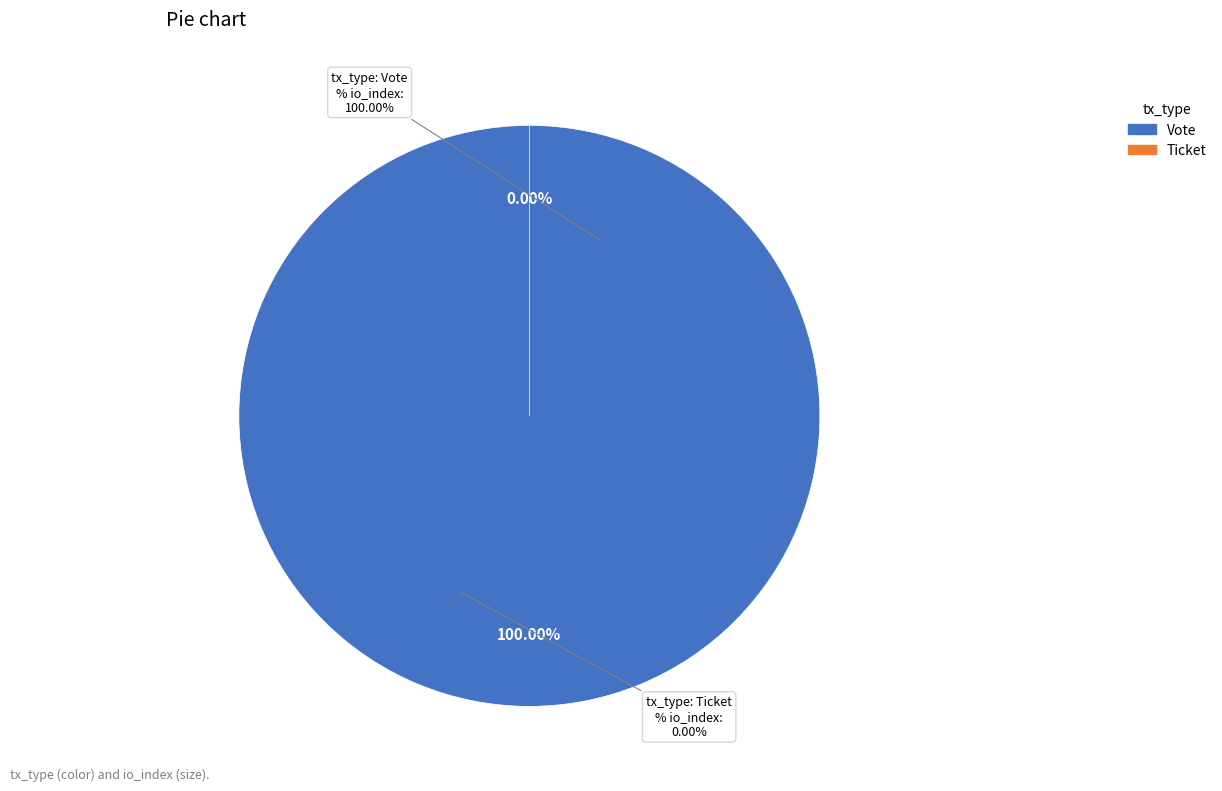

What is the smallest slice in the pie chart?

Ticket